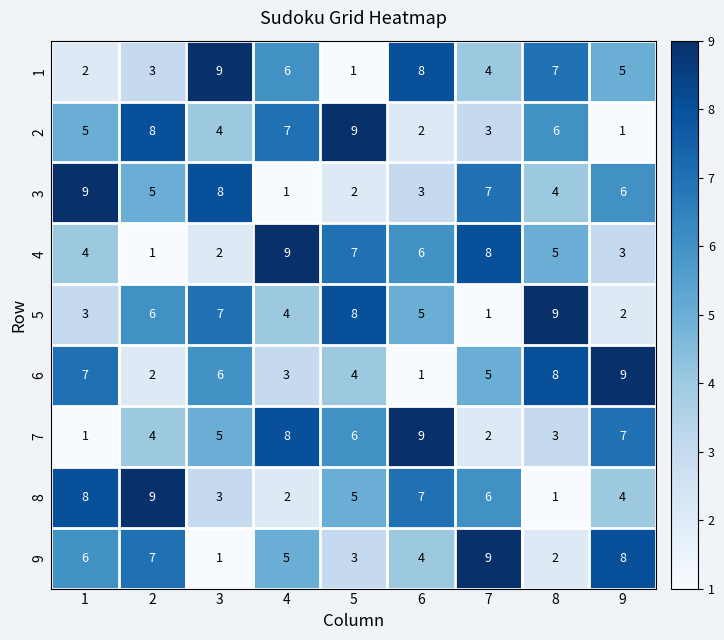

At 2, list the series in order from smallest to largest.

4, 6, 1, 7, 3, 5, 9, 2, 8